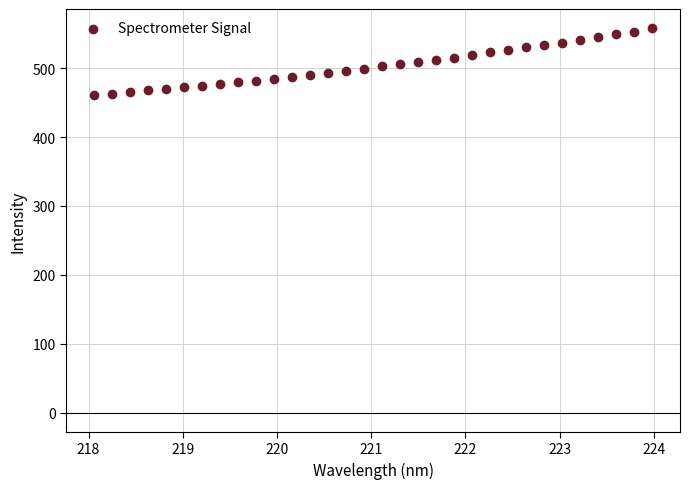

What is the range of X values (max minus min)?

5.9